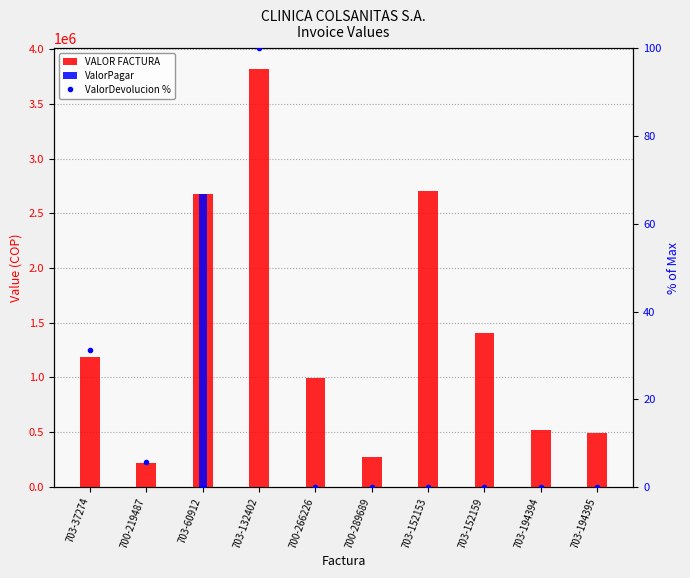

What is the label of the 4th bar from the left?

703-132402